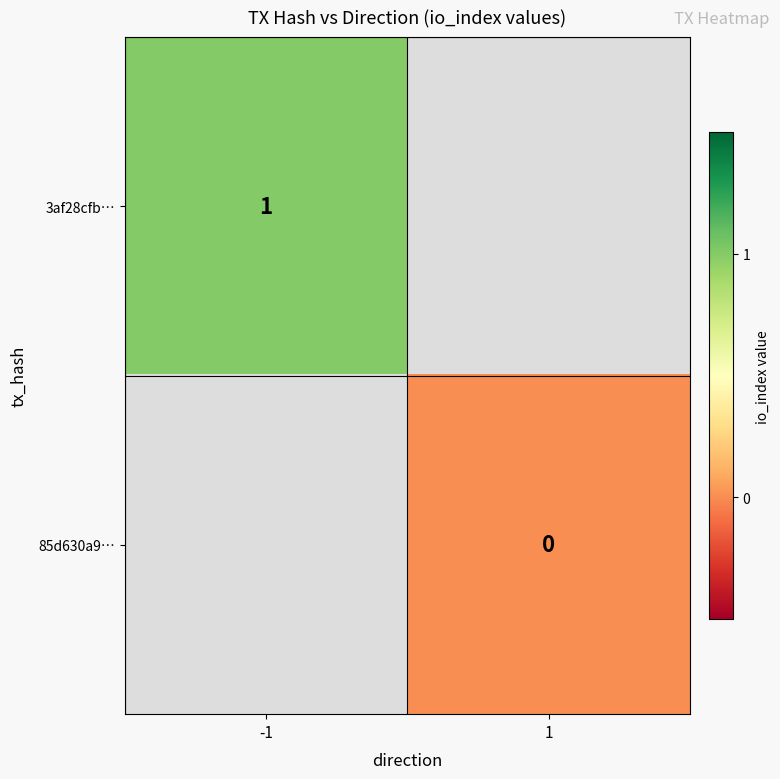

How many series are shown in this chart?

2